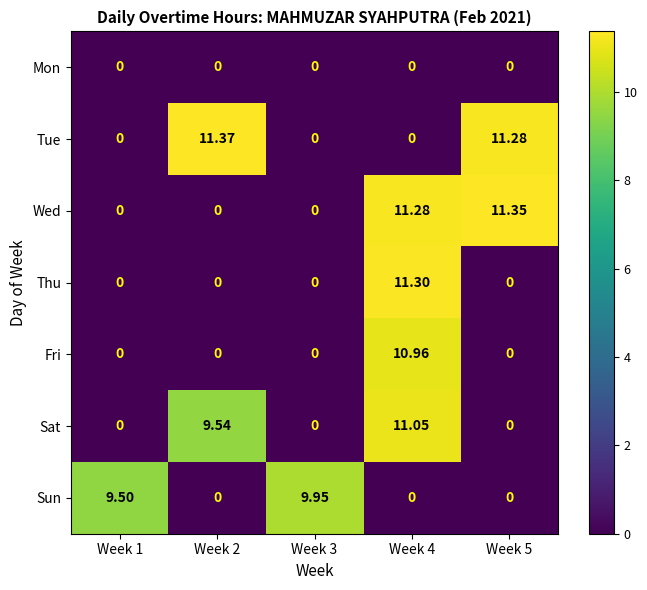

What is the maximum value shown in the chart?

11.4